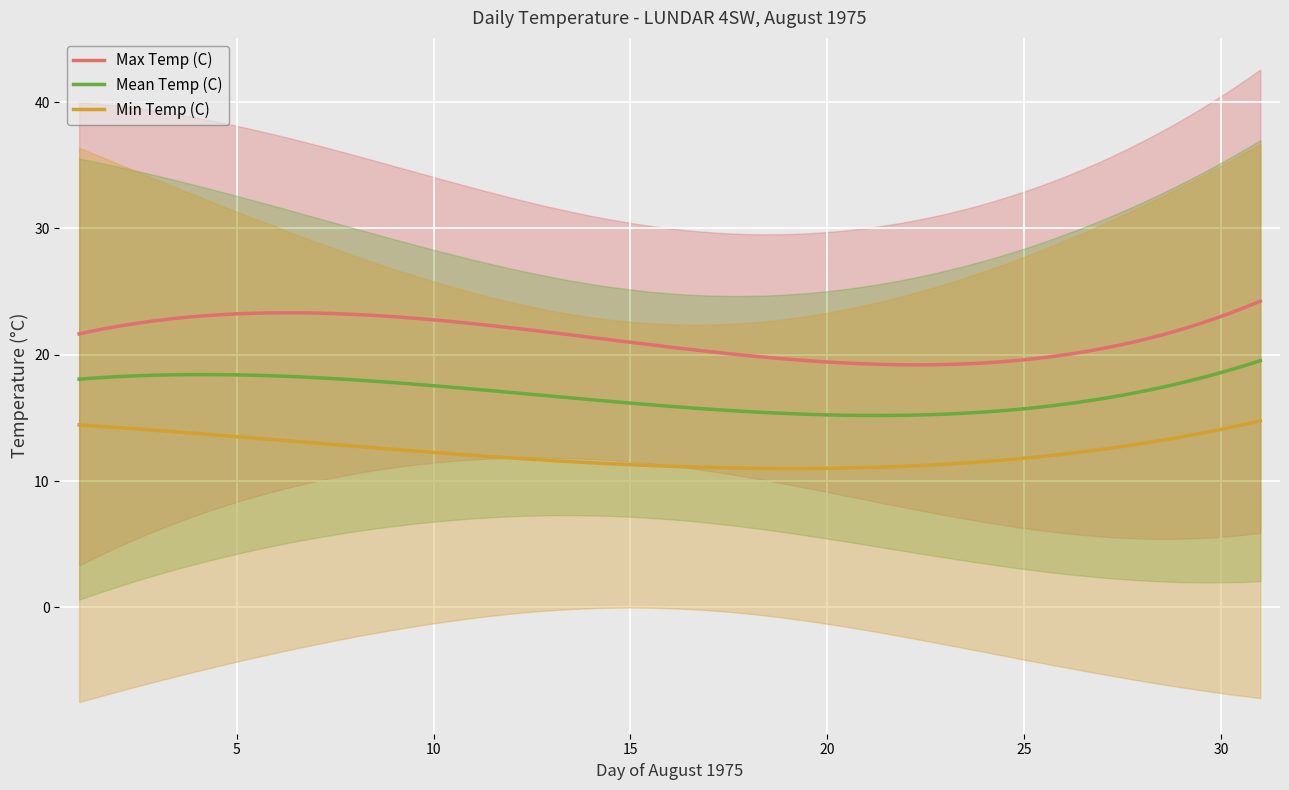

True or false: Mean Temp (C) and Min Temp (C) intersect in this chart.

False